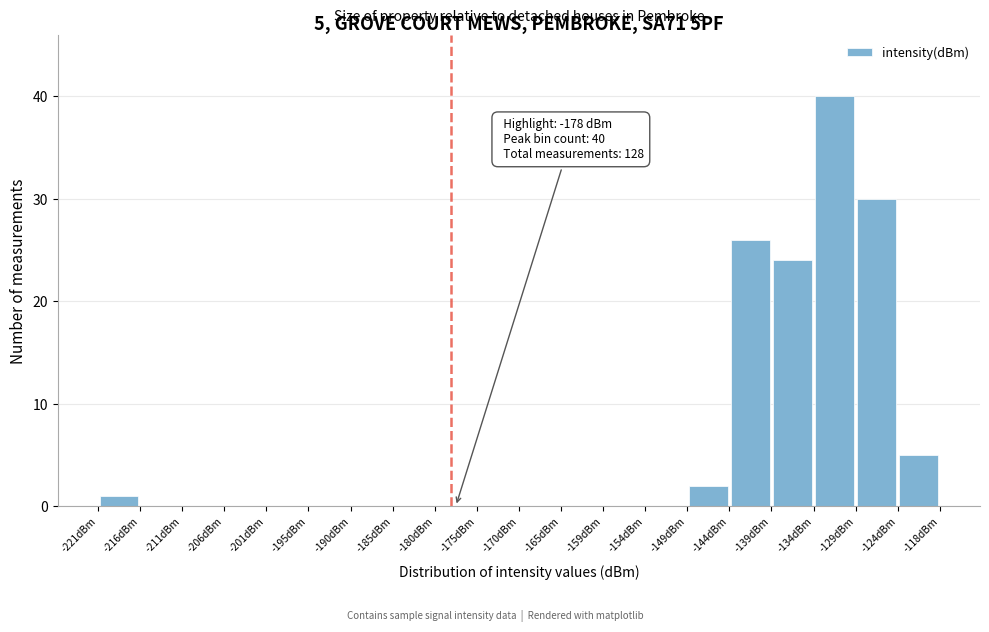

Which range on the x-axis has the tallest bar?

-134 to -129